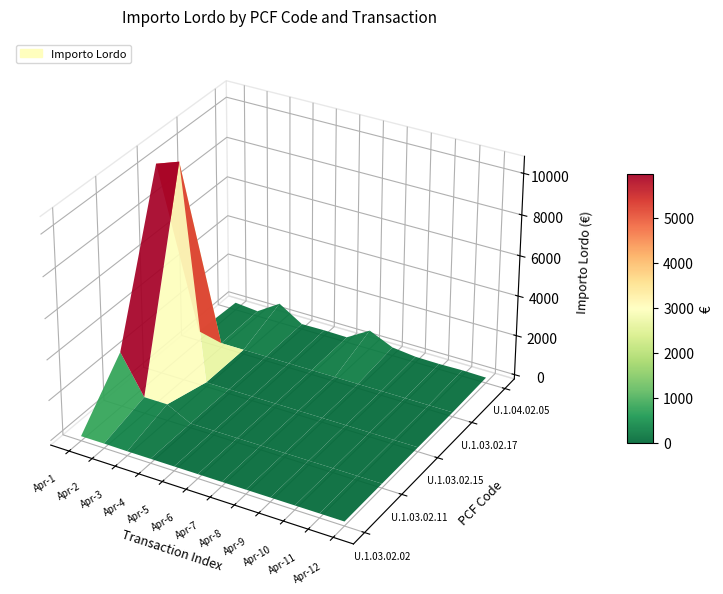

Is the value of U.1.03.02.11.000 at 5 greater than the value of U.1.04.02.05.000 at 0?

No